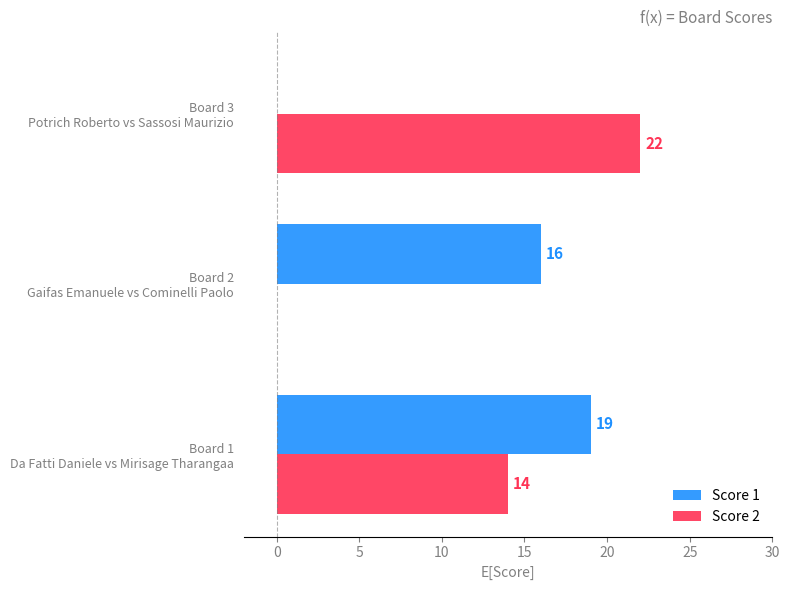

Which series has the largest total across all categories?

Score 2